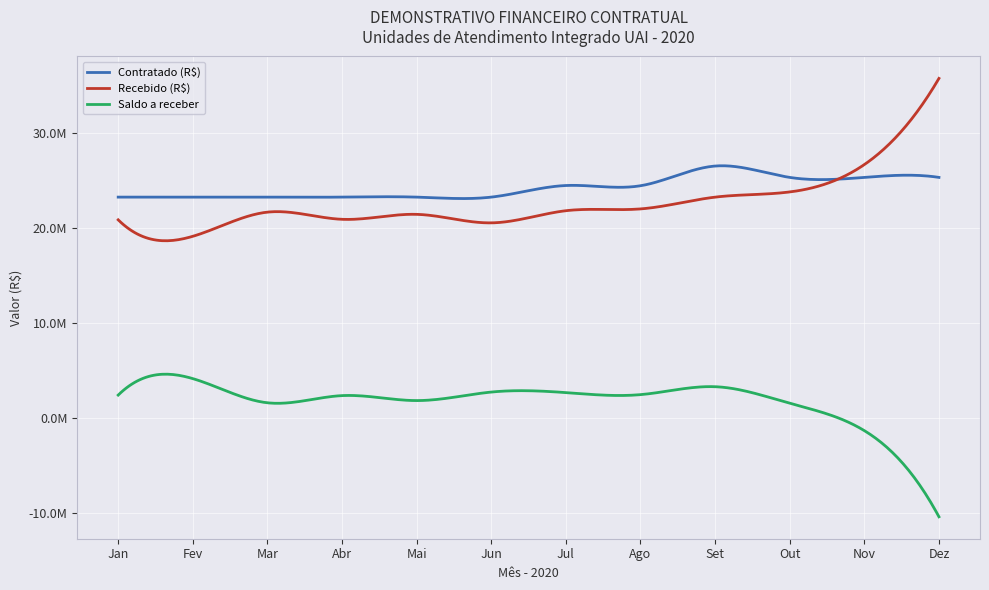

Does the chart have visible grid lines?

Yes